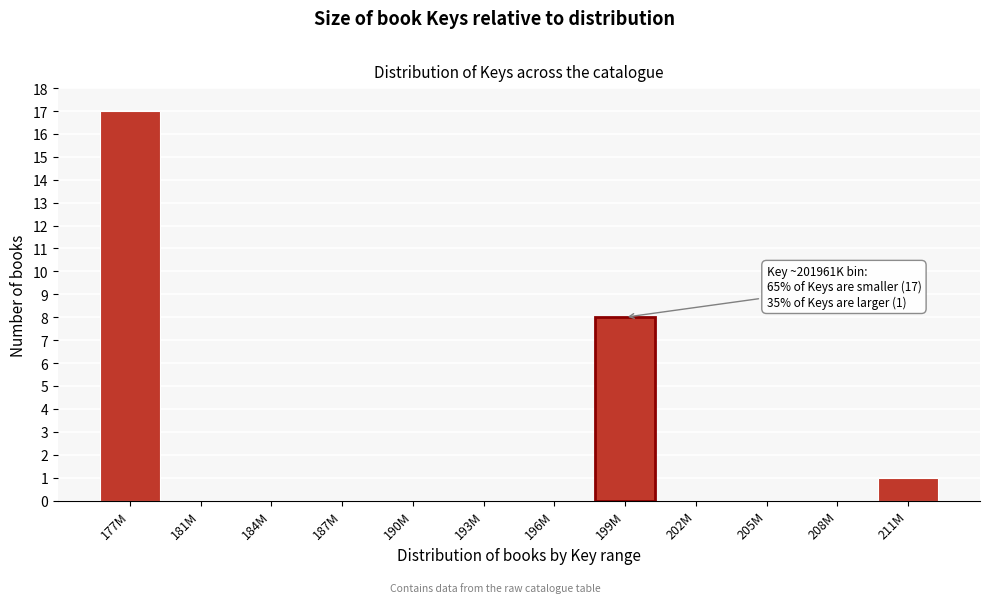

Reading left to right, list all the values displayed in this chart.

177M=17	181M=0	184M=0	187M=0	190M=0	193M=0	196M=0	199M=8	202M=0	205M=0	208M=0	211M=1